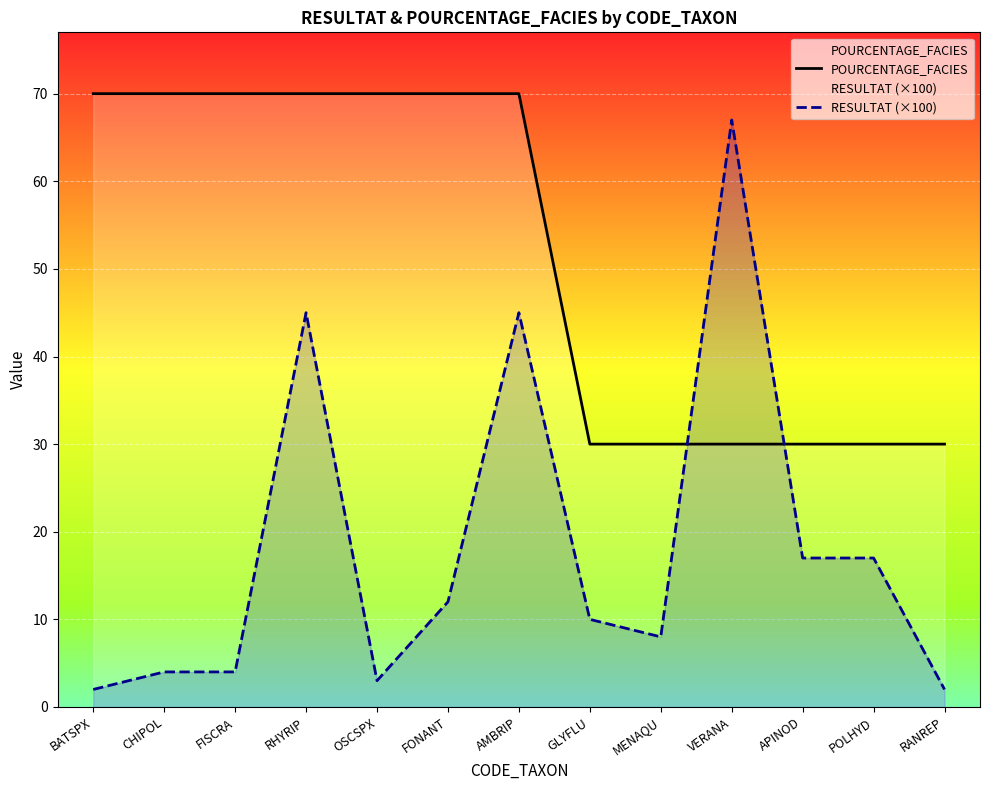

How many lines are shown in the chart?

2